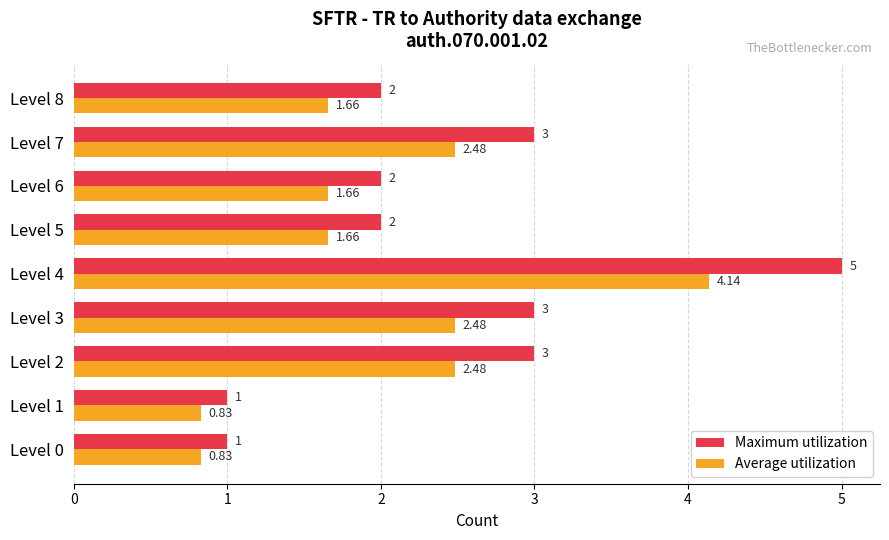

Is the value of Maximum utilization at Level 1 greater than the value of Average utilization at Level 3?

No